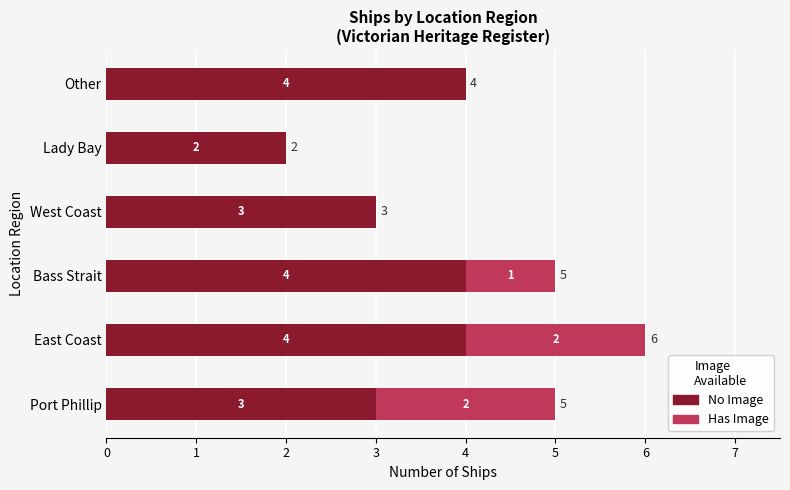

True or false: No Image has a value of 6 at Bass Strait.

False